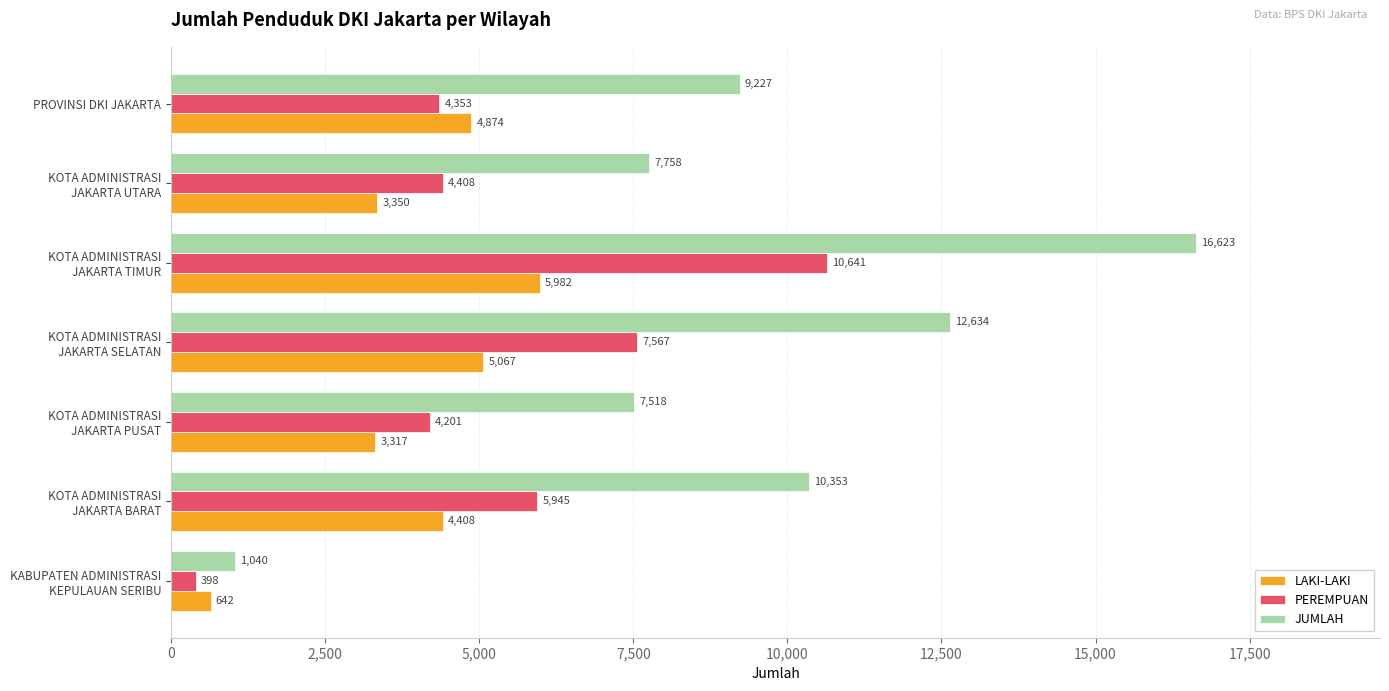

Rank the categories by LAKI-LAKI value from lowest to highest.

KABUPATEN ADMINISTRASI
KEPULAUAN SERIBU, KOTA ADMINISTRASI
JAKARTA PUSAT, KOTA ADMINISTRASI
JAKARTA UTARA, KOTA ADMINISTRASI
JAKARTA BARAT, PROVINSI DKI JAKARTA, KOTA ADMINISTRASI
JAKARTA SELATAN, KOTA ADMINISTRASI
JAKARTA TIMUR